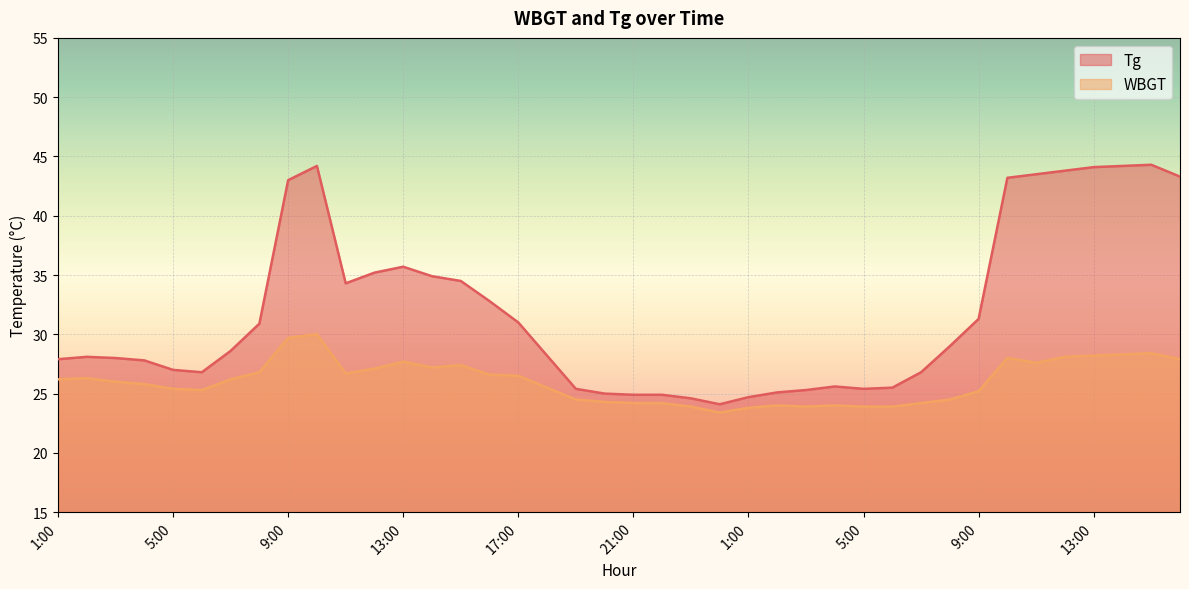

In Tg, how many points are higher than both neighbors (excluding endpoints)?

5